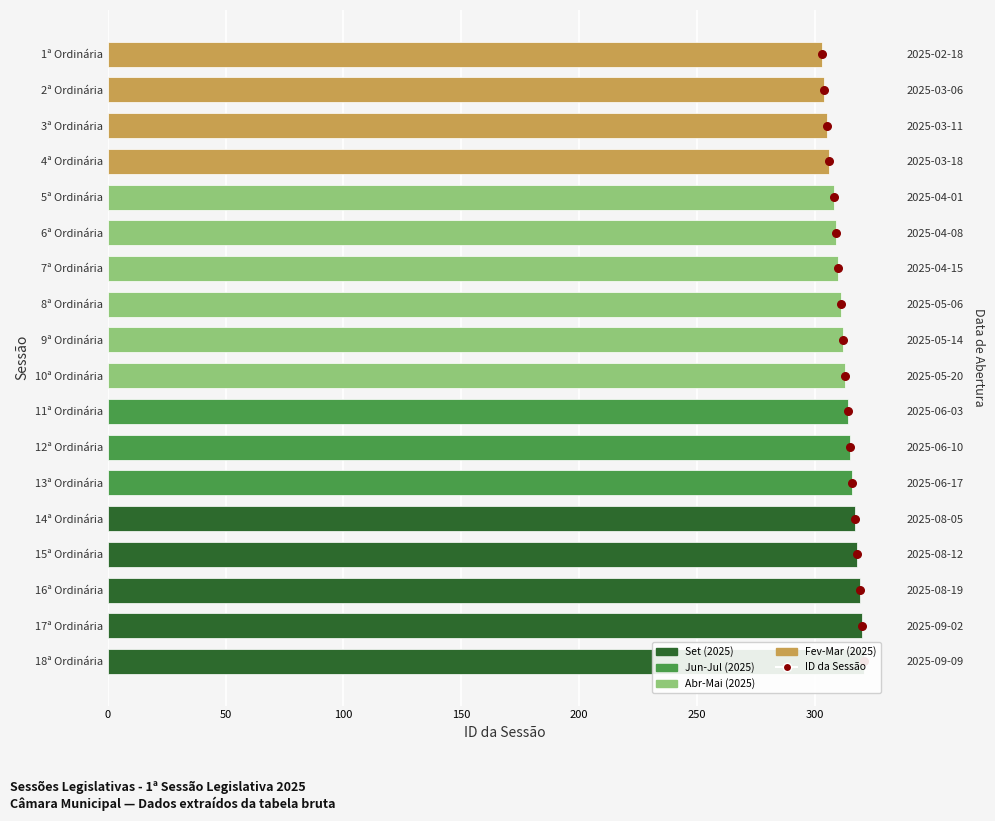

Approximately how many times larger is the value at 16ª Ordinária compared to 8ª Ordinária?

1.0